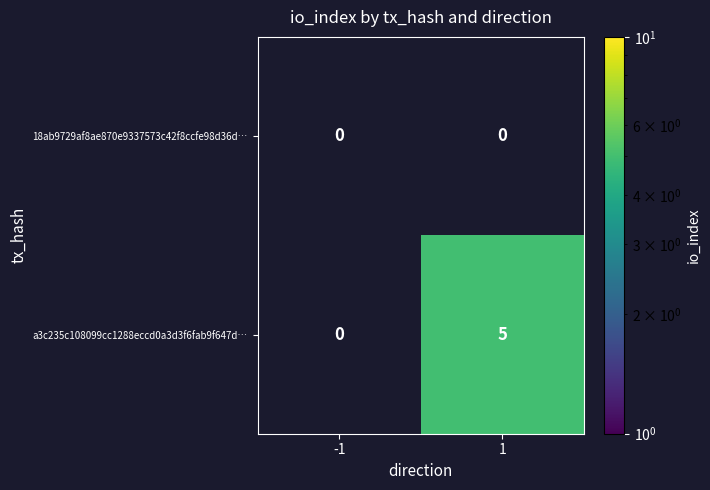

List the series in order of their peak value, highest first.

a3c235c108099cc1288eccd0a3d3f6fab9f647d…, 18ab9729af8ae870e9337573c42f8ccfe98d36d…